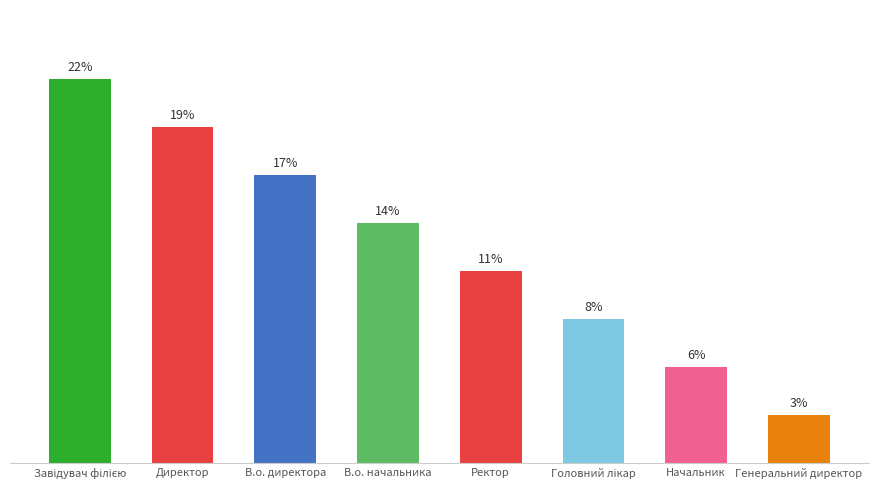

List the labels in order of value, largest first.

Завідувач філією, Директор, В.о. директора, В.о. начальника, Ректор, Головний лікар, Начальник, Генеральний директор